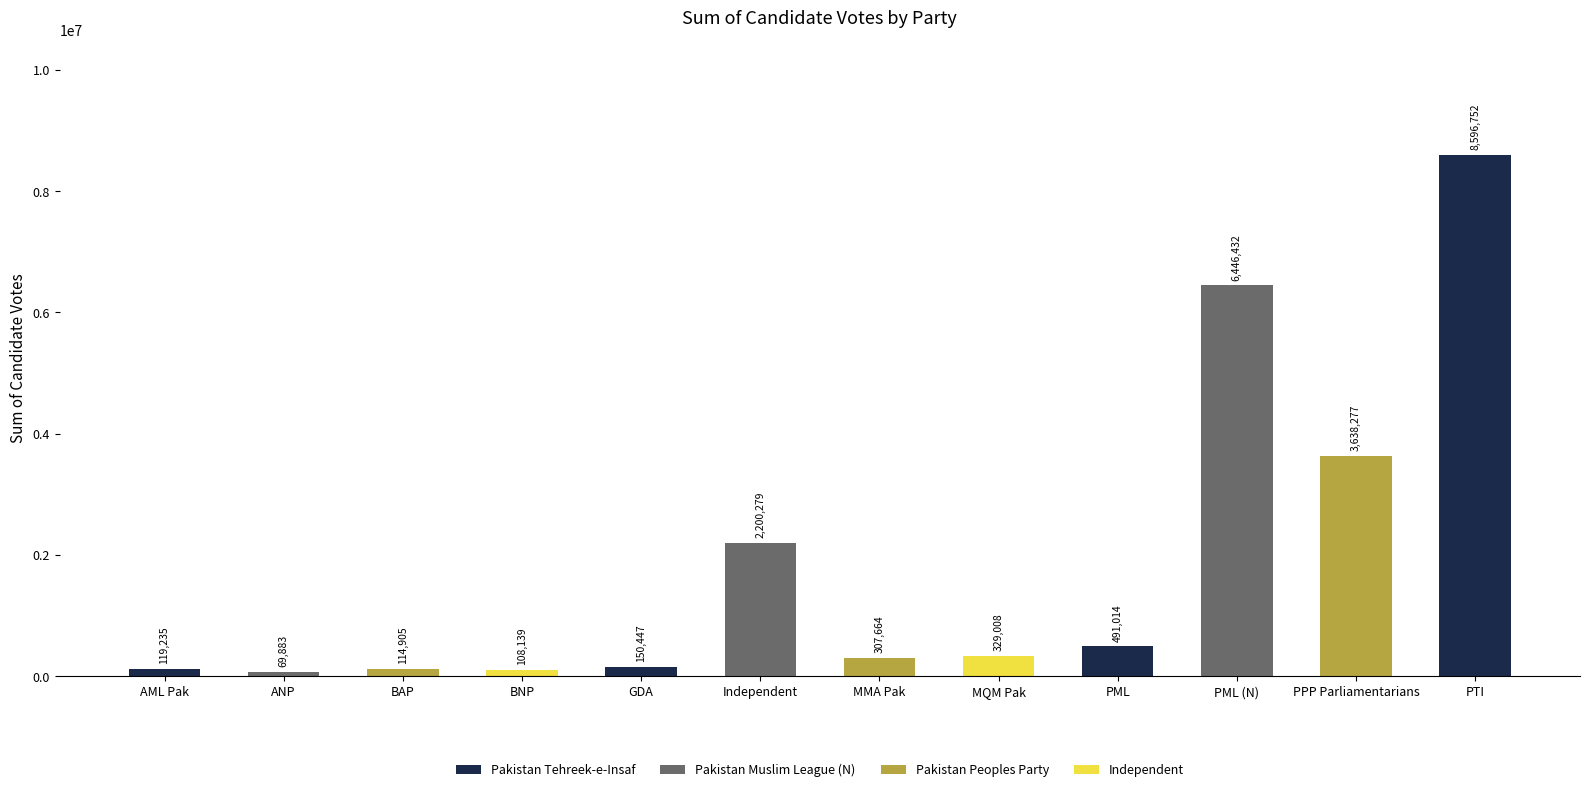

Reading right to left, transcribe all the data shown in this chart.

PTI=8596752	PPP Parliamentarians=3638277	PML (N)=6446432	PML=491014	MQM Pak=329008	MMA Pak=307664	Independent=2200279	GDA=150447	BNP=108139	BAP=114905	ANP=69883	AML Pak=119235